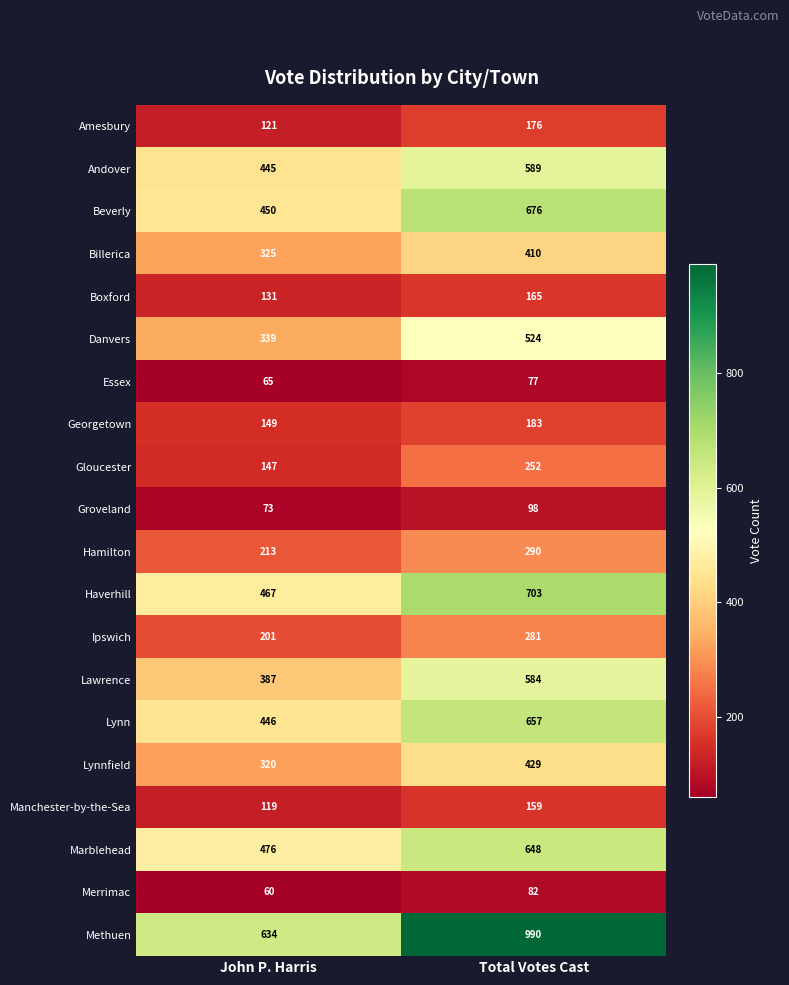

Which category has the highest value across all series?

Total Votes Cast